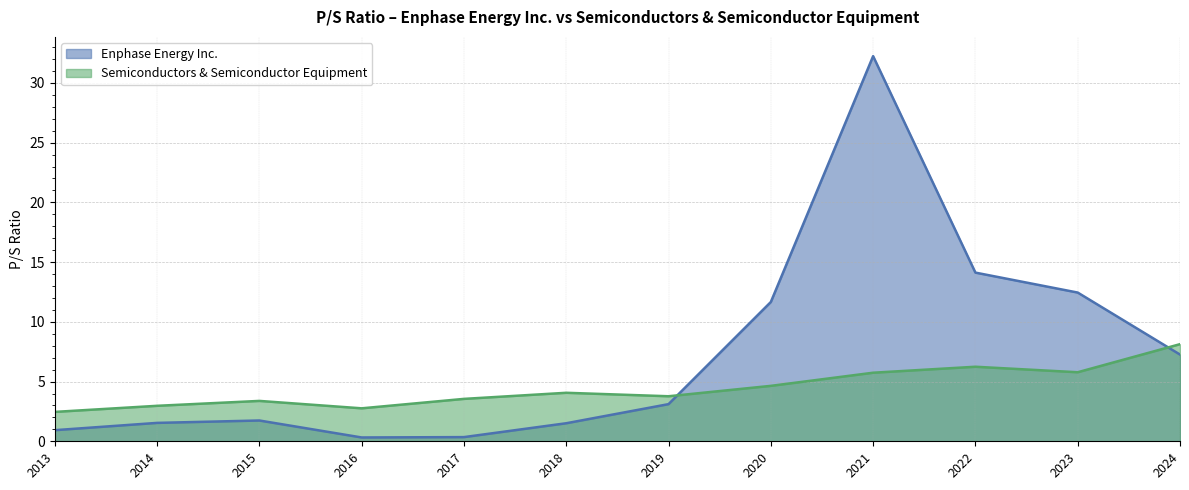

At which label is Semiconductors & Semiconductor Equipment closest to 5?

2020